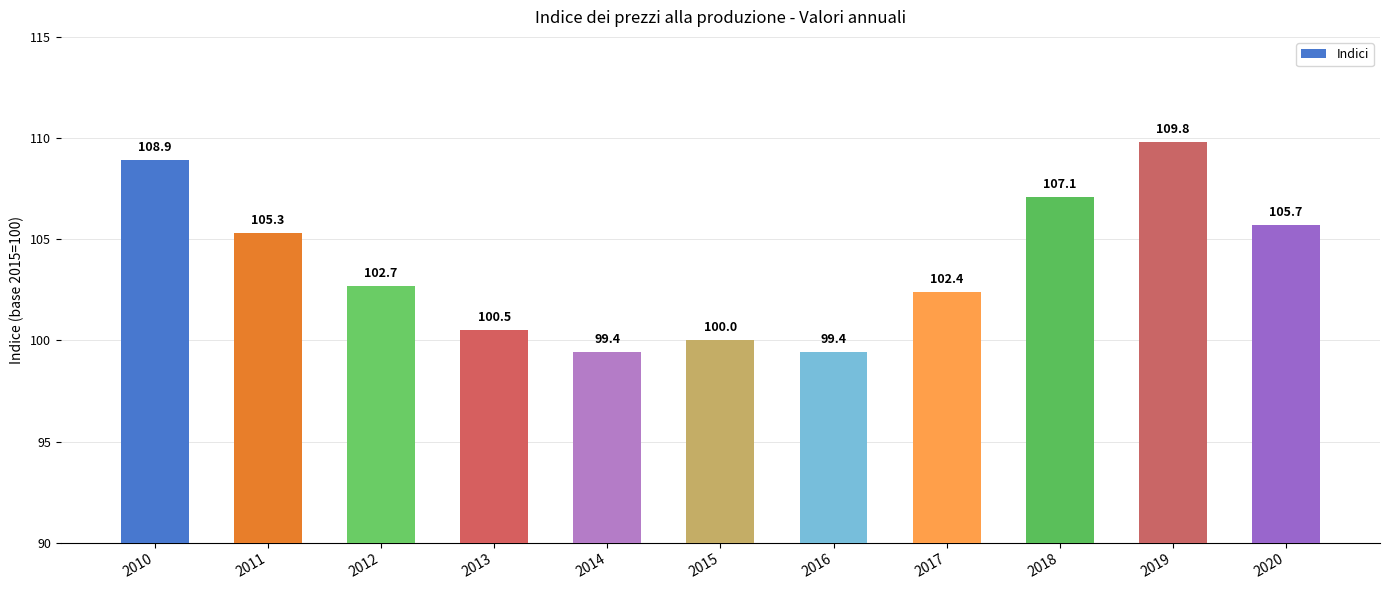

Reading left to right, transcribe all the data shown in this chart.

108.9	105.3	102.7	100.5	99.4	100.0	99.4	102.4	107.1	109.8	105.7